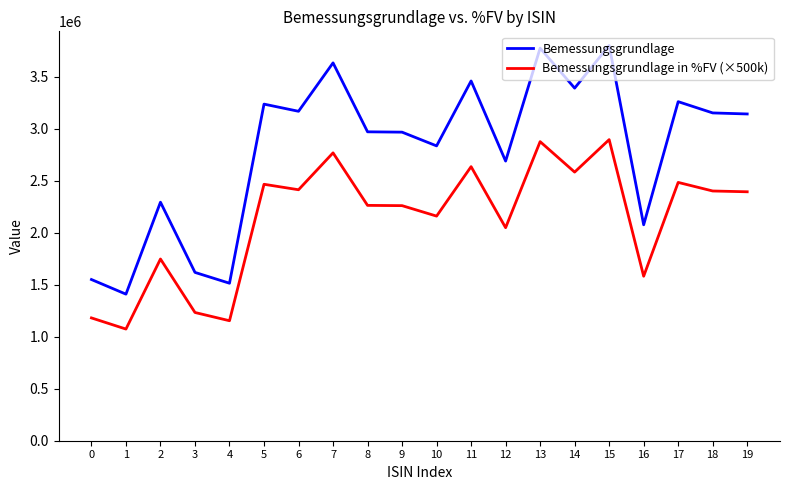

List the series in order of their overall mean, lowest first.

Bemessungsgrundlage in %FV (×500k), Bemessungsgrundlage